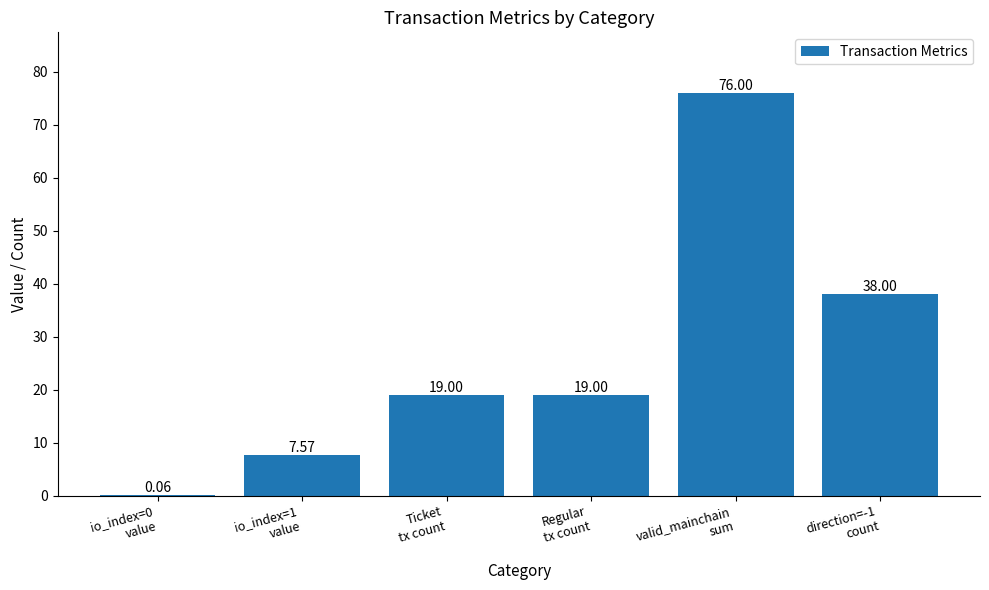

Does the chart contain stacked bars?

No